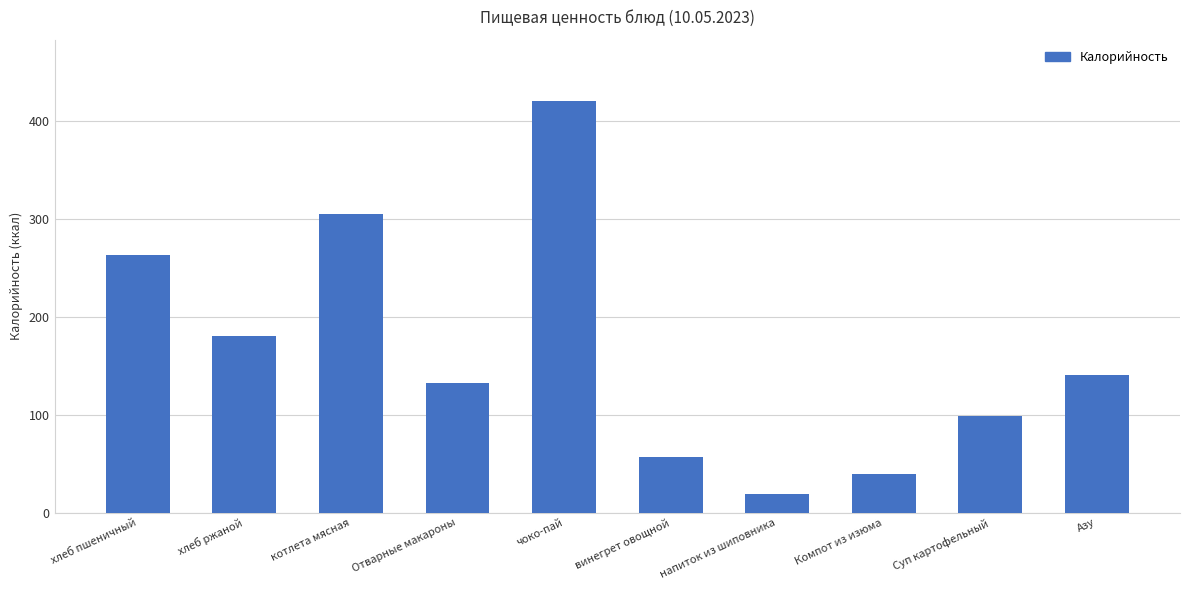

What position from the right is винегрет овощной?

5